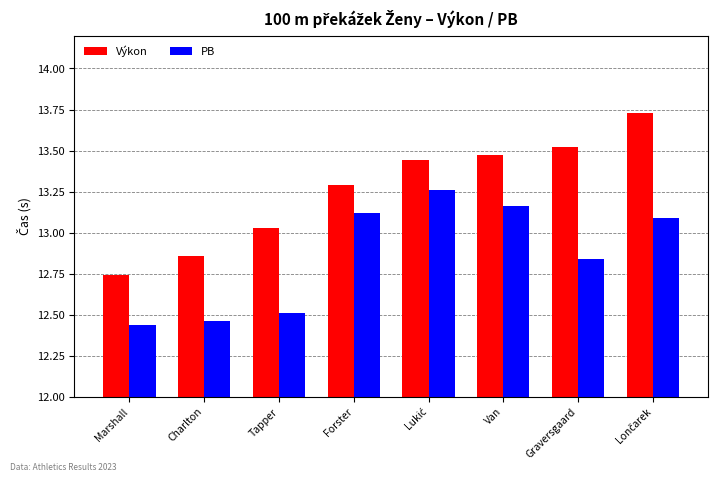

Are the bars grouped side by side (vs. stacked)?

Yes